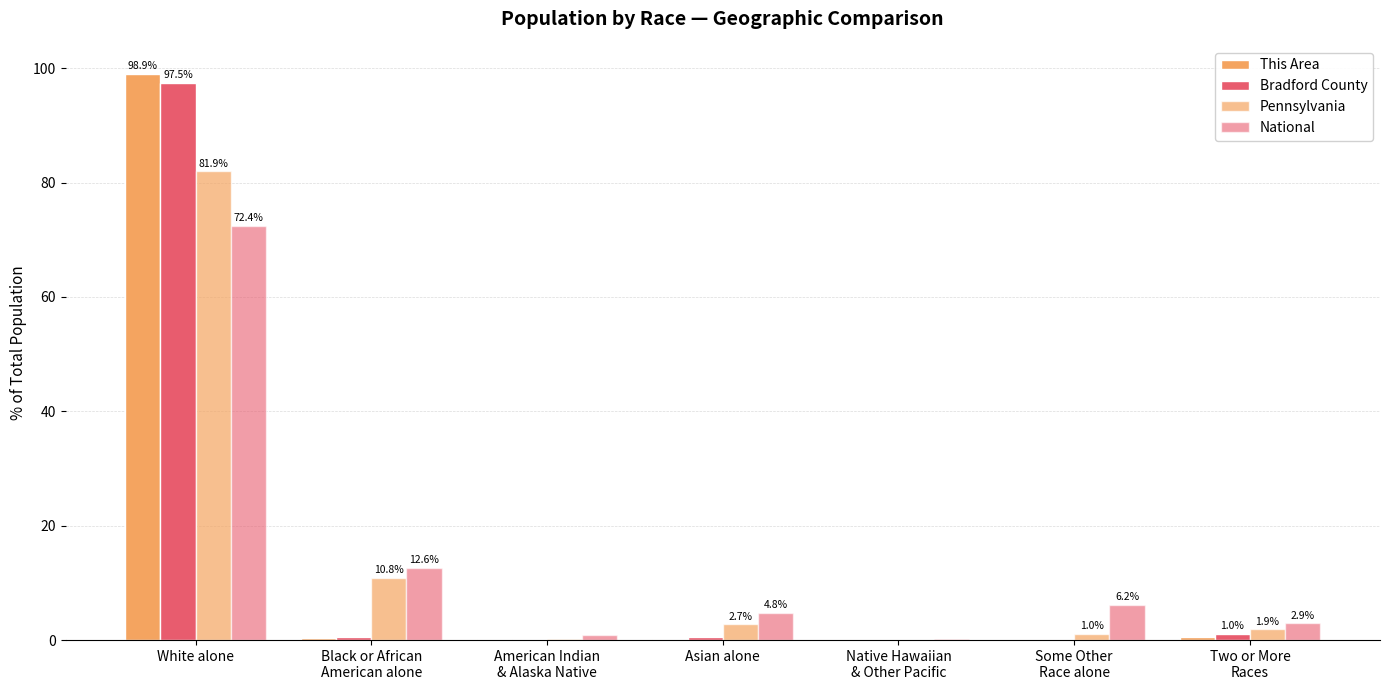

Reading left to right, list all the values displayed in this chart.

This Area: 98.9	0.3	0.1	0.1	0.0	0.0	0.5
Bradford County: 97.5	0.5	0.2	0.5	0.0	0.0	1.0
Pennsylvania: 81.9	10.8	0.2	2.7	0.0	1.0	1.9
National: 72.4	12.6	0.9	4.8	0.2	6.2	2.9